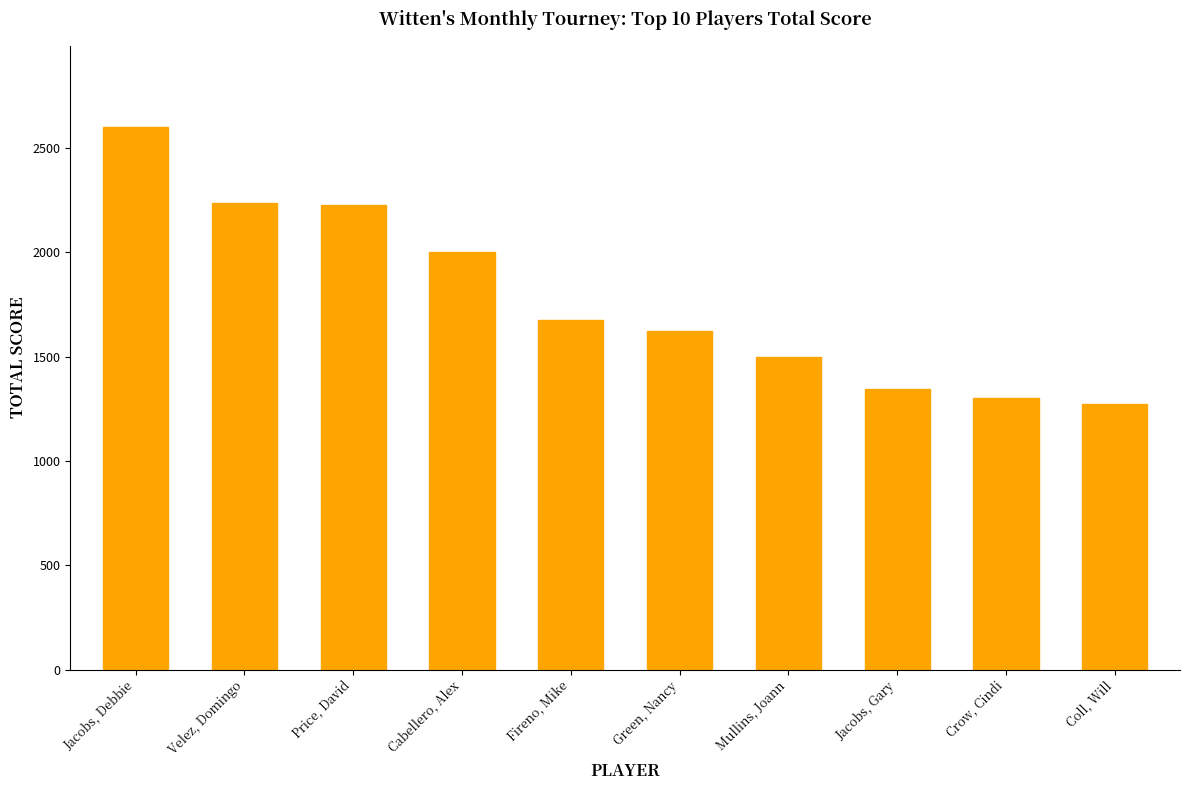

At which category does the chart reach its minimum across all series?

Coll, Will